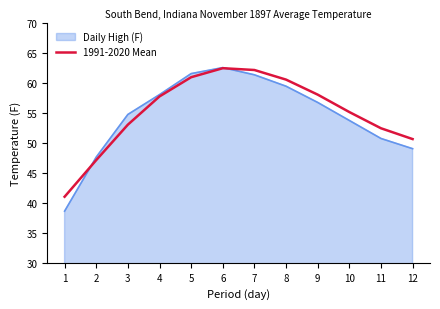

Where does the Daily High (F) series first go above 56?

4